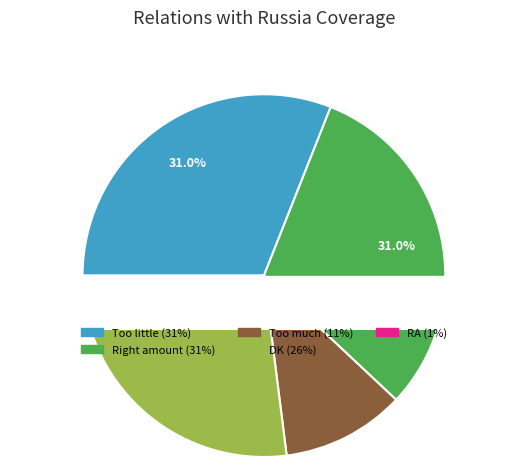

The Too little slice represents 19% of the pie. True or false?

False